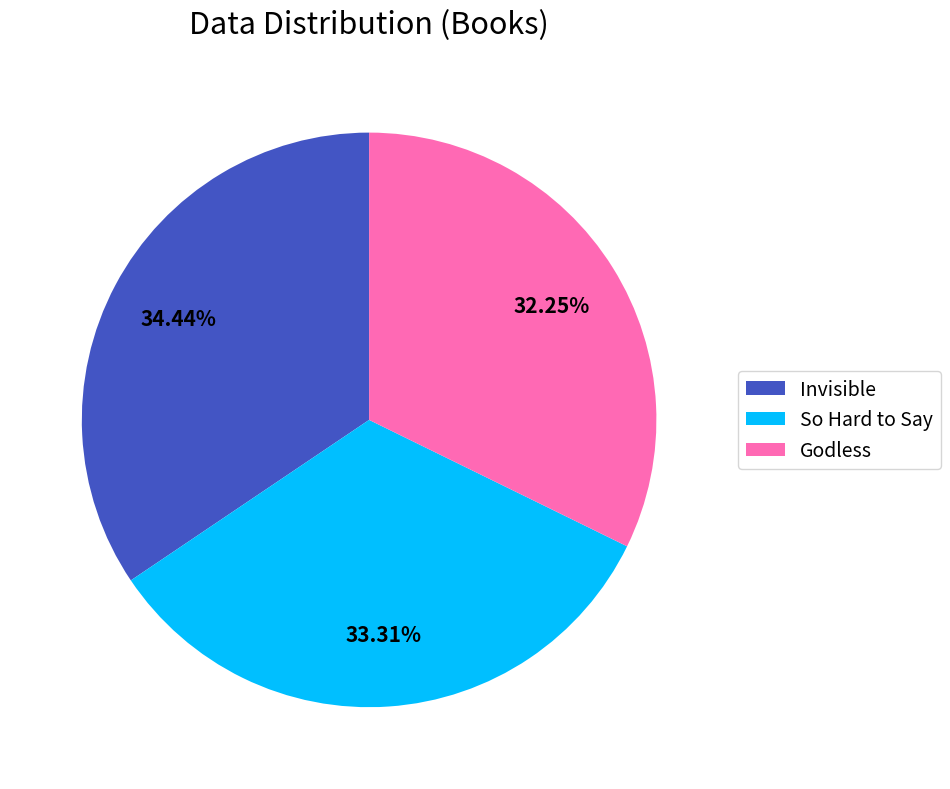

Do Godless and So Hard to Say together represent more than half of the pie?

Yes